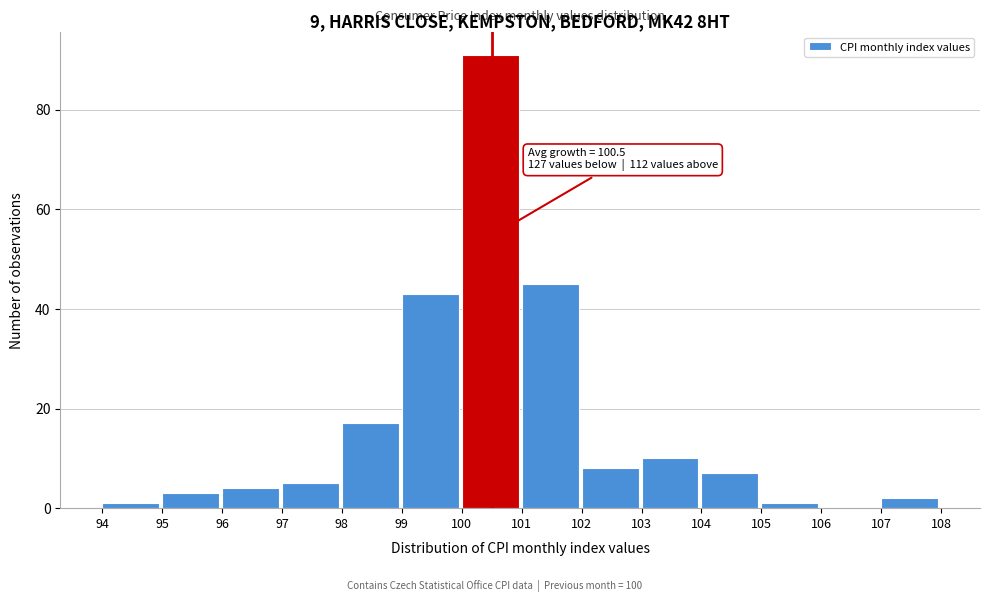

Over which range of the x-axis is the bar tallest?

100 to 101